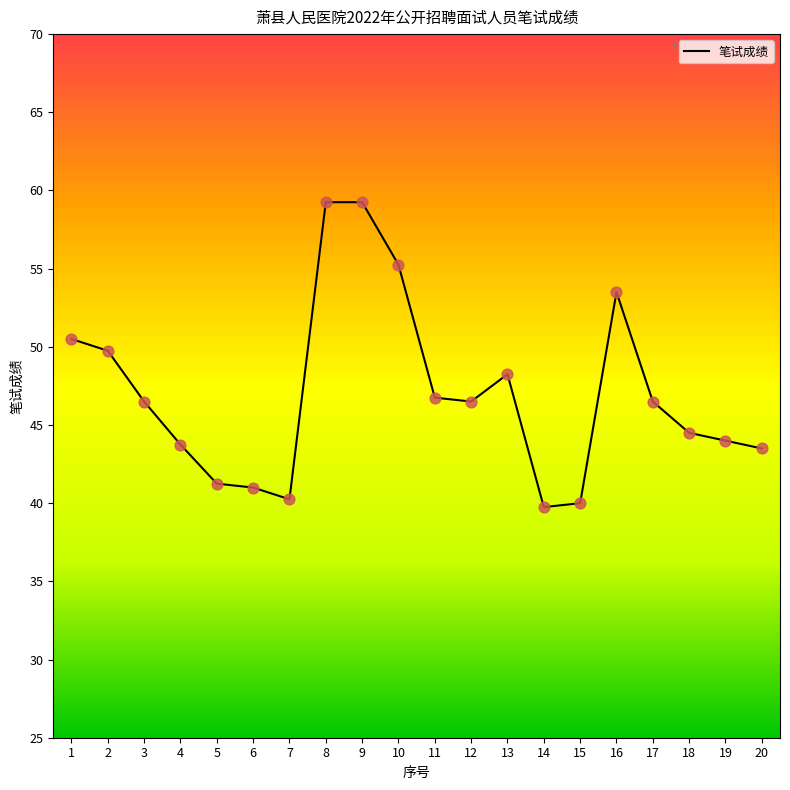

Between 6 and 13, which is larger?

13